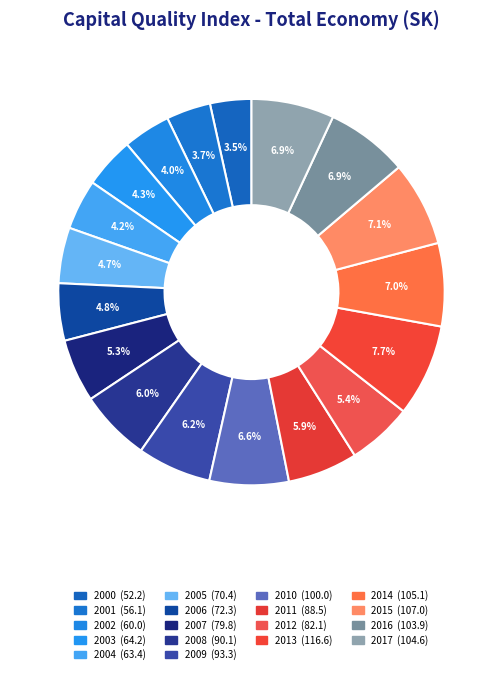

What is the largest slice in the pie chart?

2013